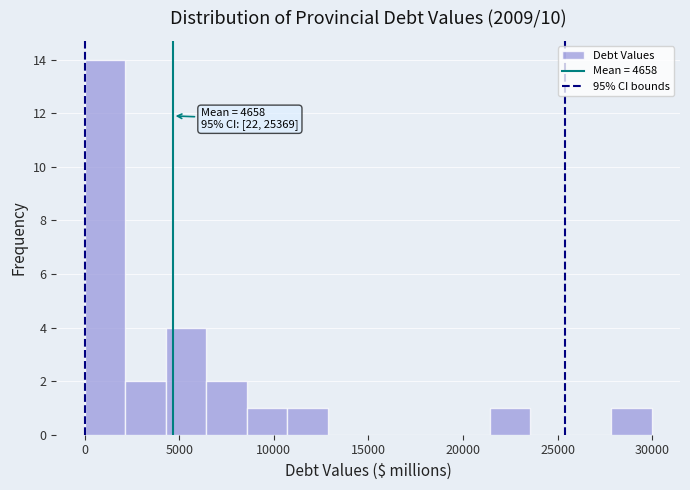

Which range on the x-axis has the tallest bar?

0 to 2000